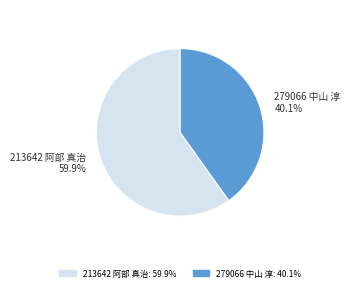

Count the number of slices in the pie.

2